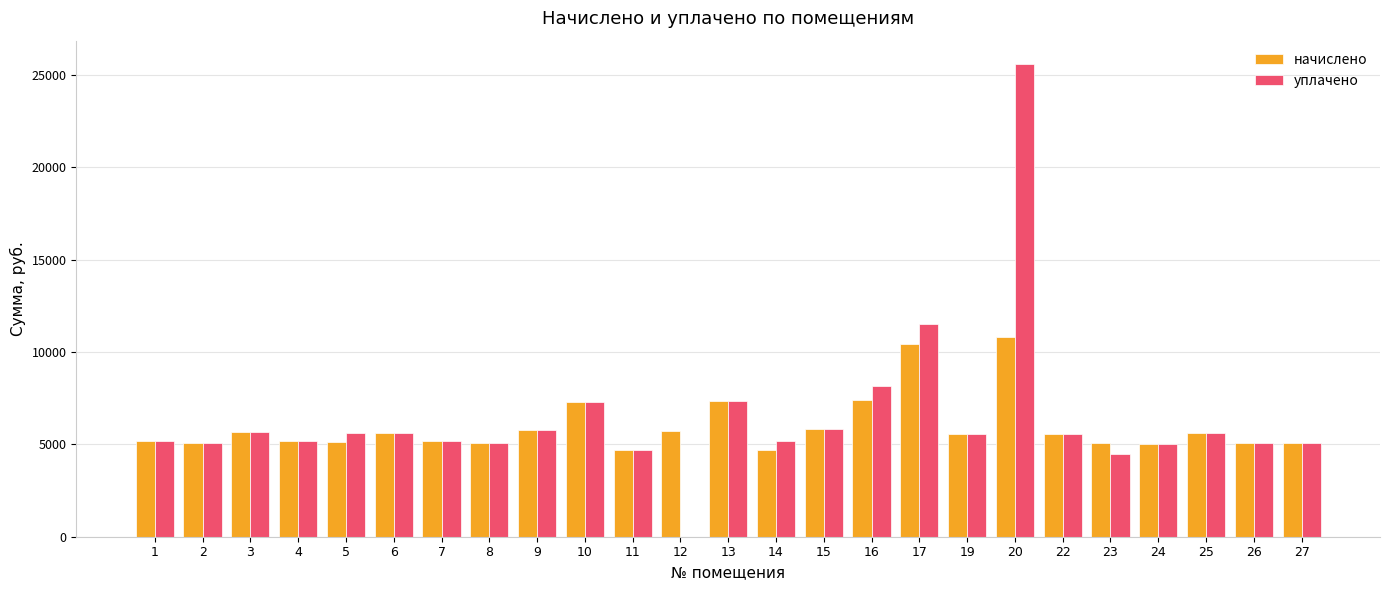

Is the value of начислено at 11 greater than the value of уплачено at 19?

No